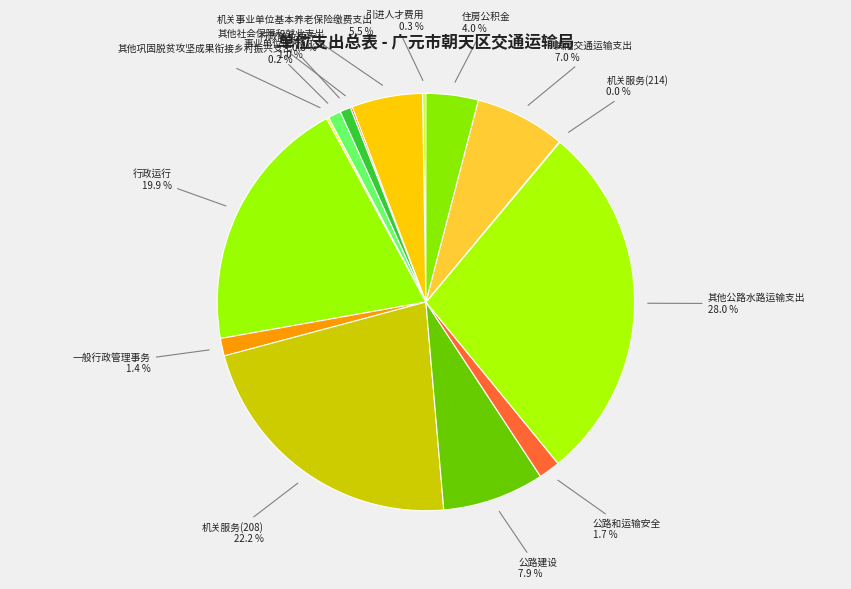

Rank the categories by value from lowest to highest.

机关服务(214), 其他社会保障和就业支出, 其他巩固脱贫攻坚成果衔接乡村振兴支出, 引进人才费用, 行政单位医疗, 事业单位医疗, 一般行政管理事务, 公路和运输安全, 住房公积金, 机关事业单位基本养老保险缴费支出, 其他交通运输支出, 公路建设, 行政运行, 机关服务(208), 其他公路水路运输支出